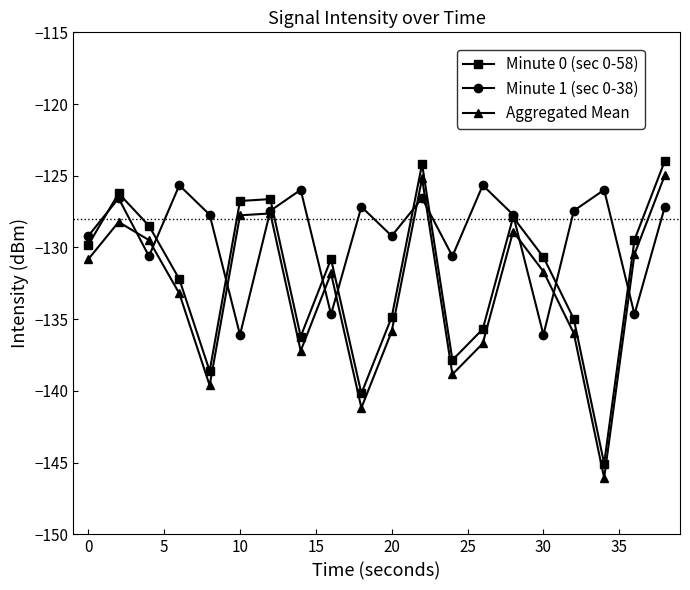

How many data points in Minute 1 (sec 0-38) are less than -127?

14